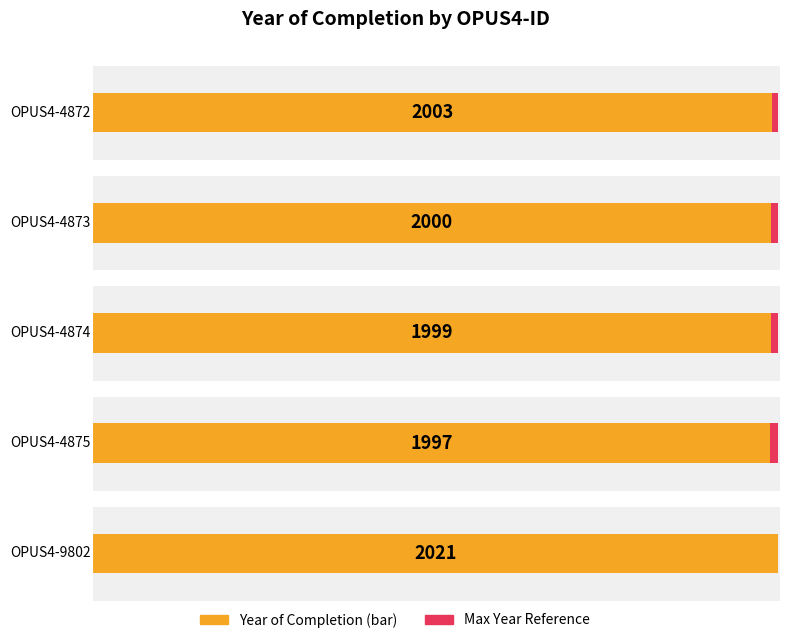

Does the chart contain any negative values?

No